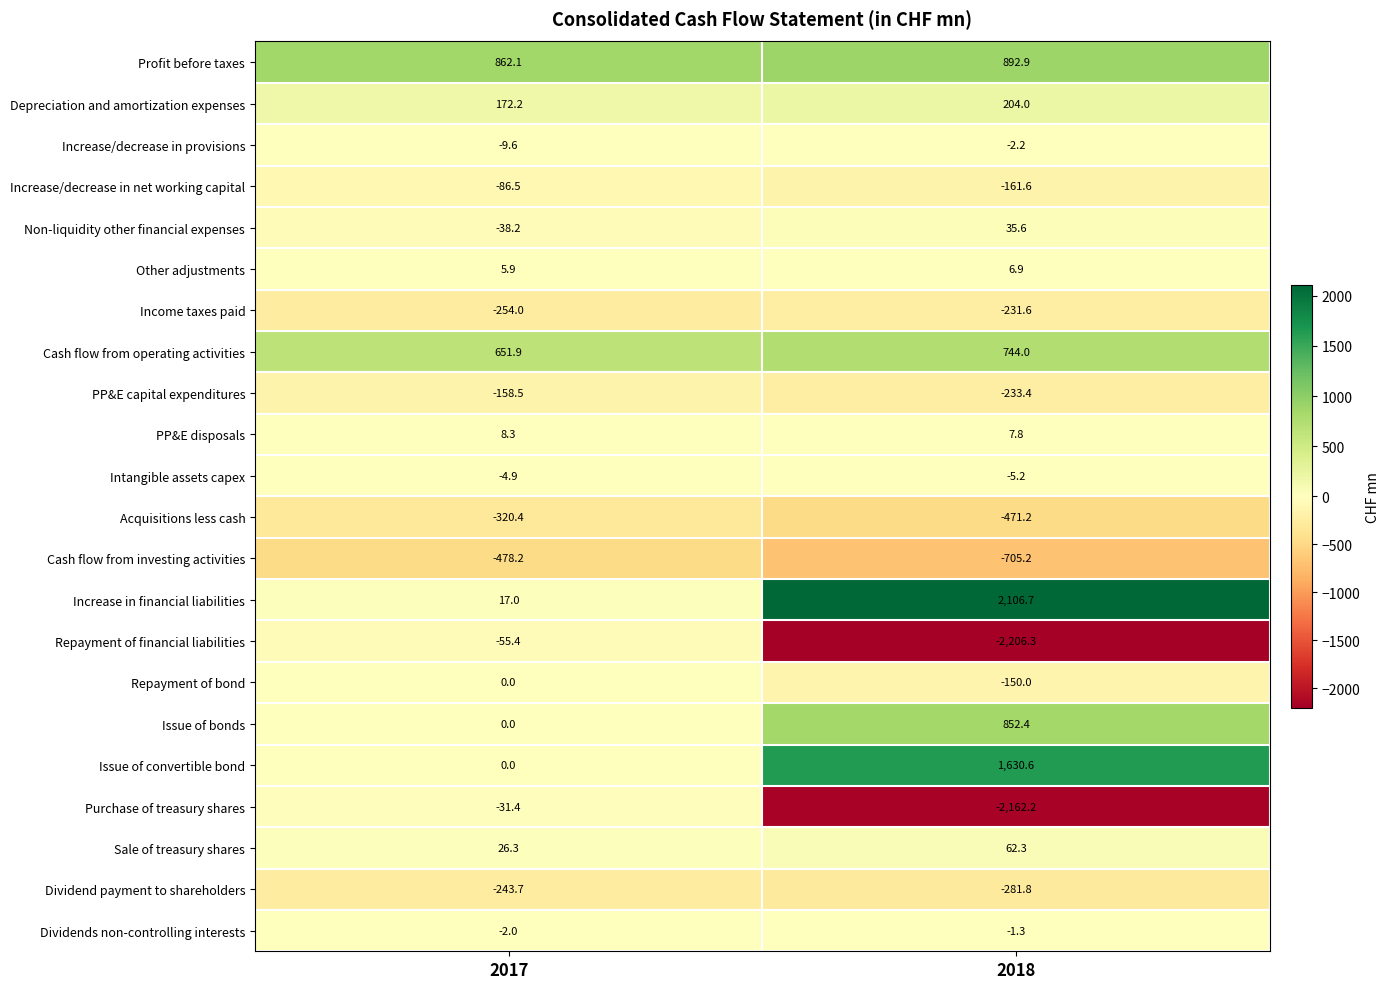

Rank the series by their maximum value, from lowest to highest.

Cash flow from investing activities, Acquisitions less cash, Dividend payment to shareholders, Income taxes paid, PP&E capital expenditures, Increase/decrease in net working capital, Repayment of financial liabilities, Purchase of treasury shares, Intangible assets capex, Increase/decrease in provisions, Dividends non-controlling interests, Repayment of bond, Other adjustments, PP&E disposals, Non-liquidity other financial expenses, Sale of treasury shares, Depreciation and amortization expenses, Cash flow from operating activities, Issue of bonds, Profit before taxes, Issue of convertible bond, Increase in financial liabilities